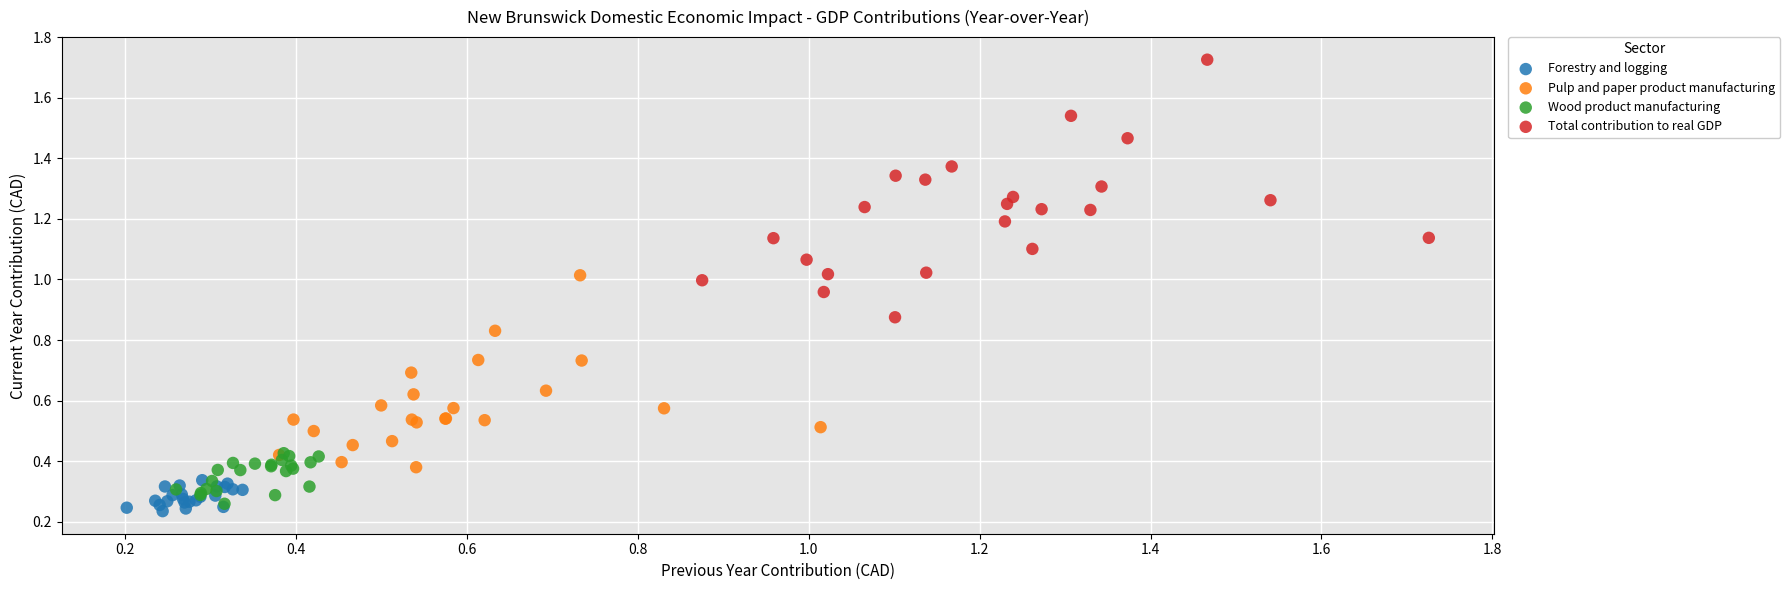

Which series has the largest Y range (max minus min)?

Total contribution to real GDP